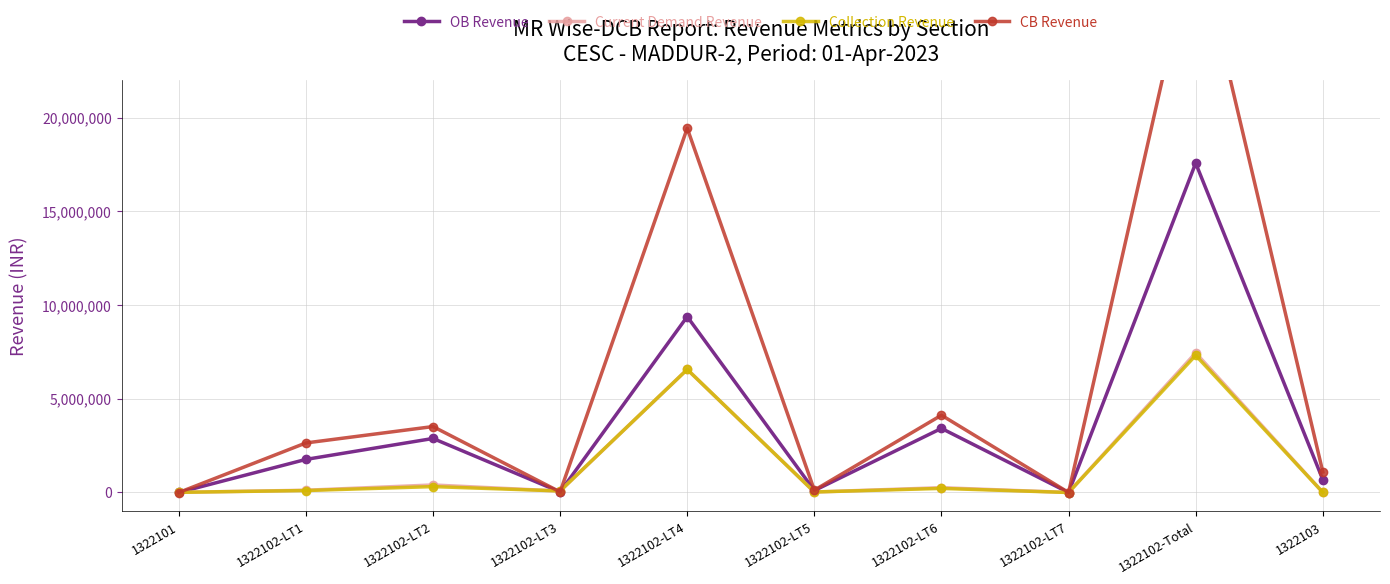

How many categories are shown in the chart?

10